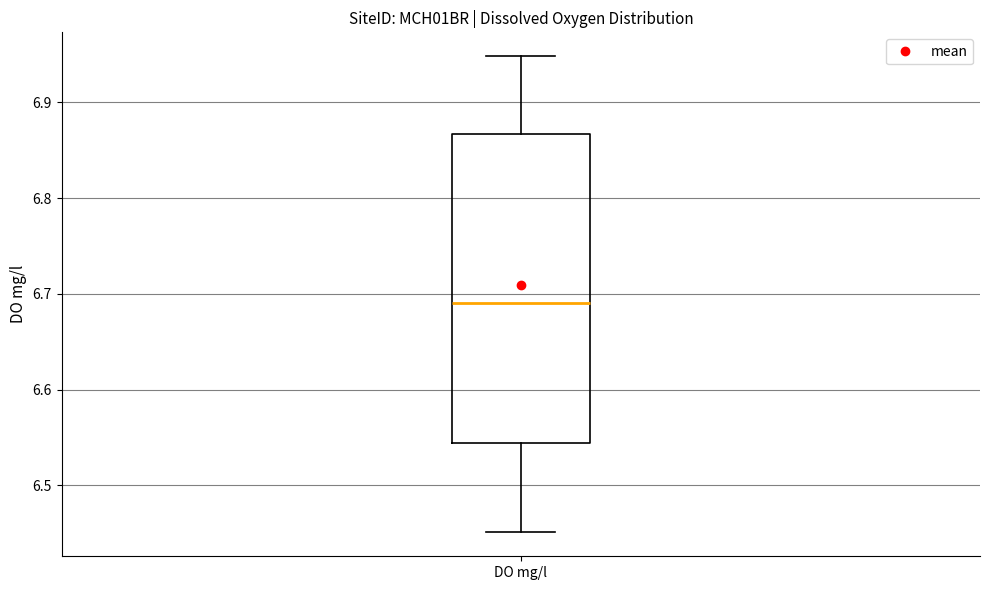

Where is the upper edge of the box for DO mg/l on the y-axis? The values are not printed on the chart, so give them approximately, as read against the axis.

6.87